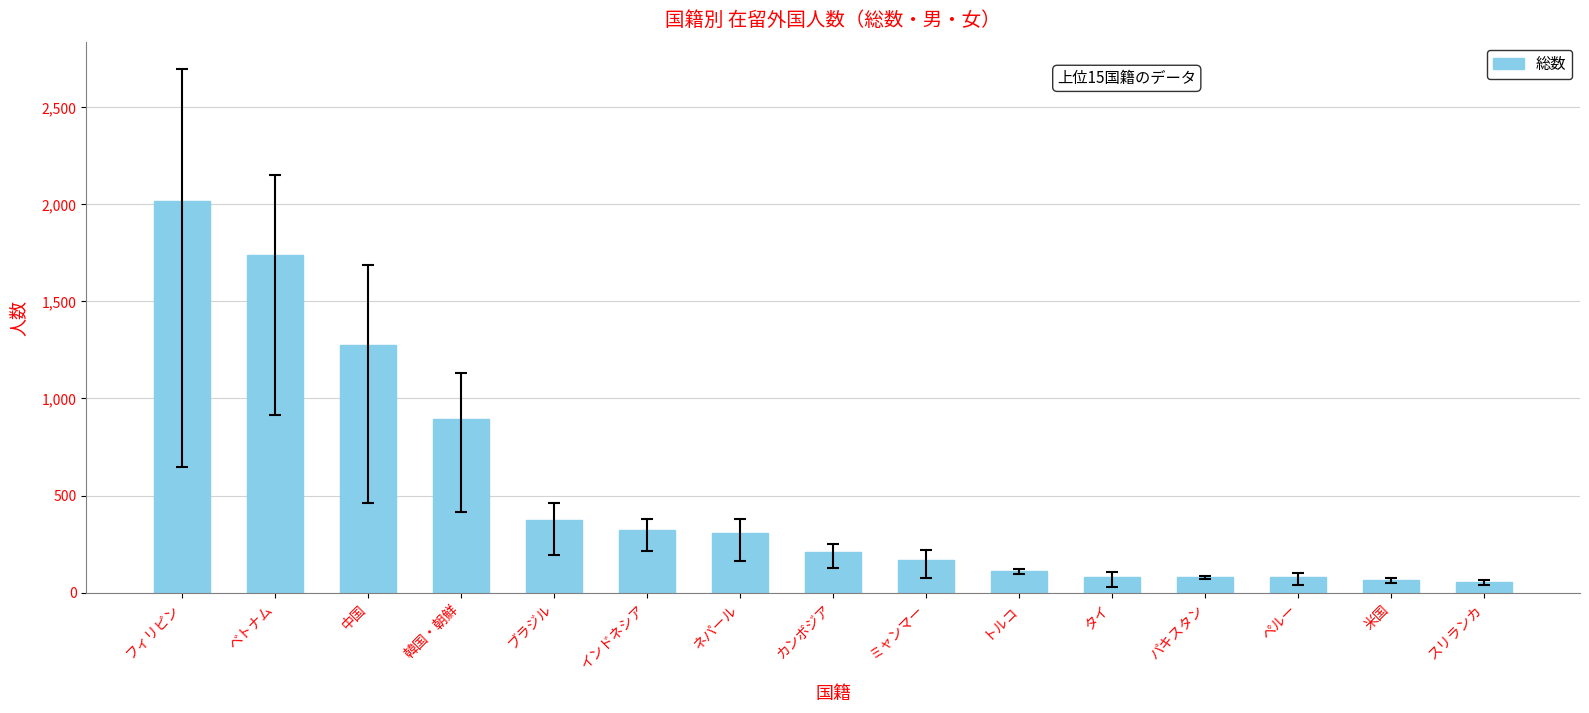

What is the label of the 10th bar from the right?

インドネシア